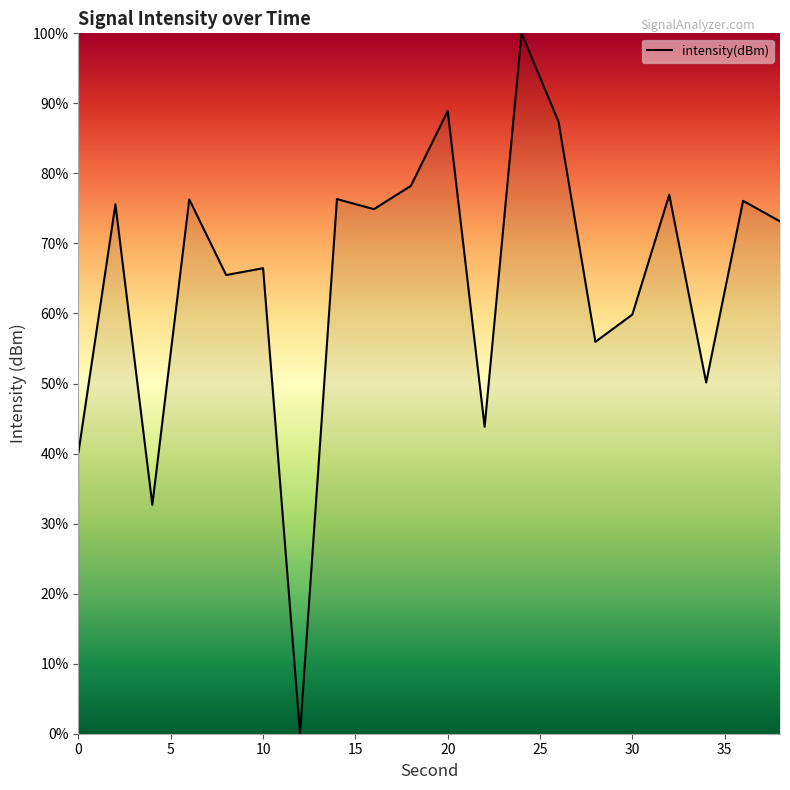

How many values are above zero?

19